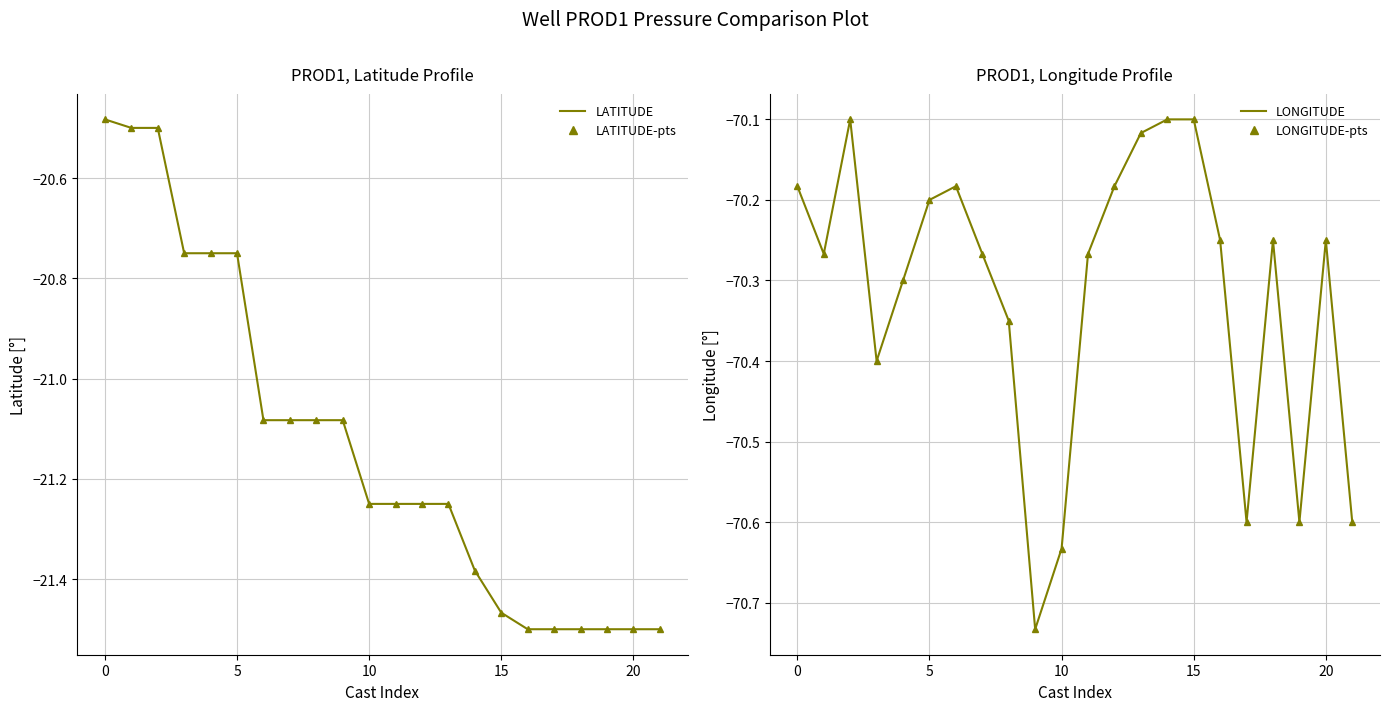

Which series changed the most between 15 and 13?

LATITUDE